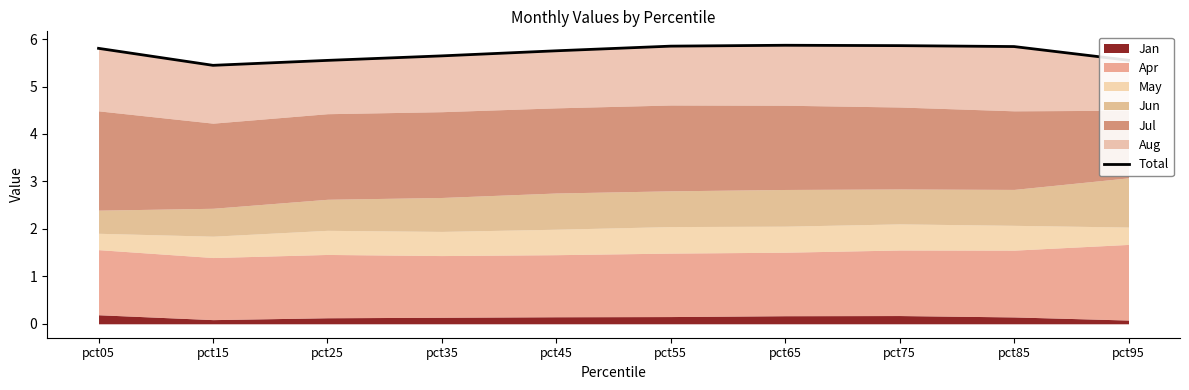

List the labels in order of value, smallest first.

pct15, pct25, pct95, pct35, pct45, pct05, pct85, pct55, pct75, pct65